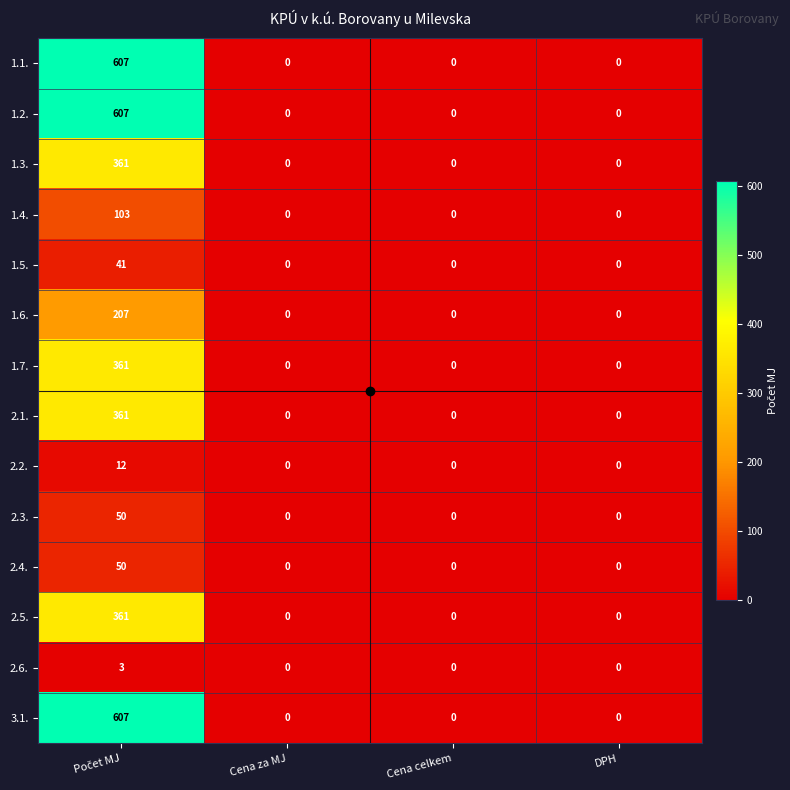

The value of 2.1. at Cena za MJ is 0. True or false?

True